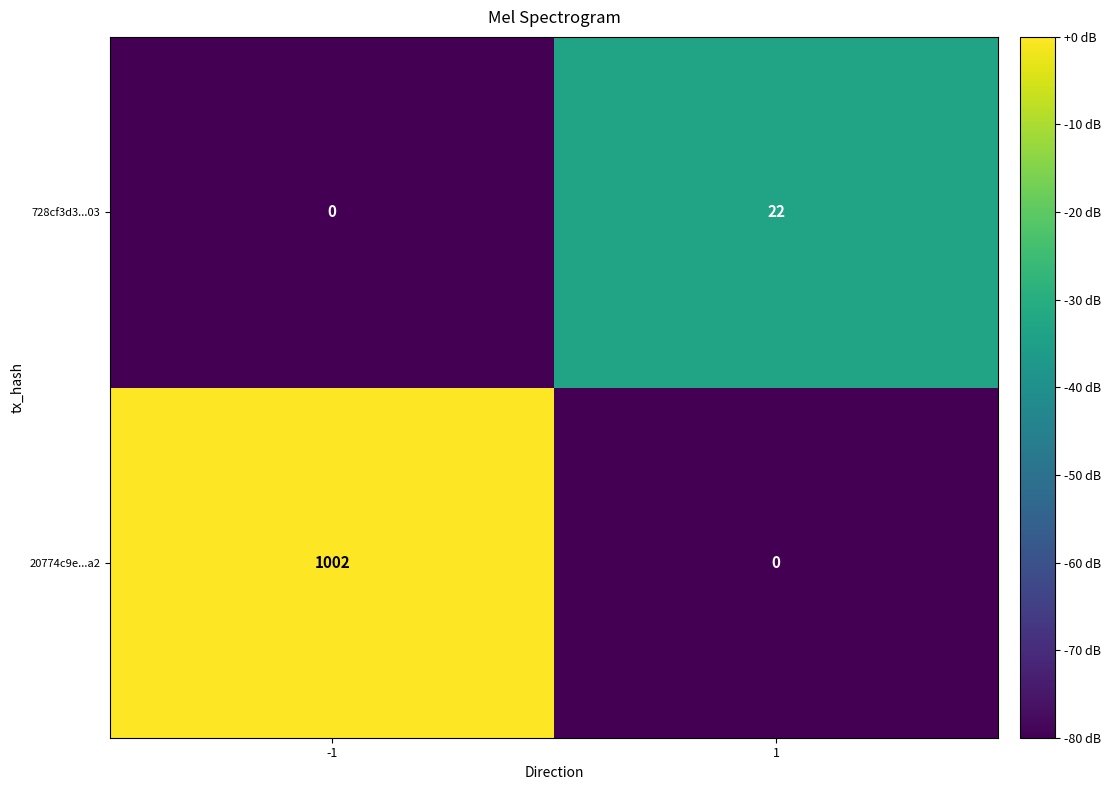

Reading left to right, what are all the values shown in this chart?

728cf3d3...03: 0	22
20774c9e...a2: 1002	0